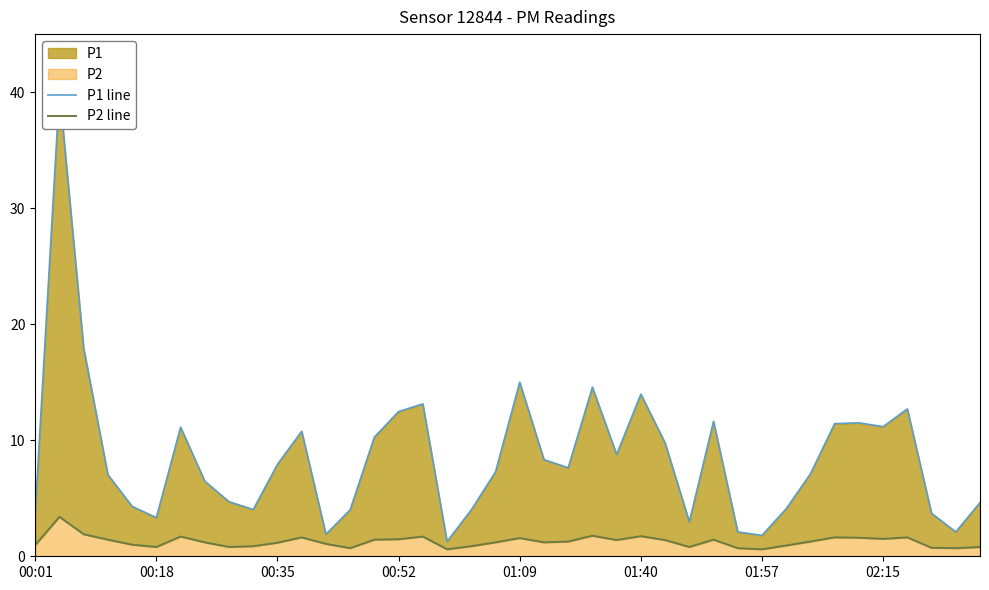

Which series has the widest spread of values?

P1 line